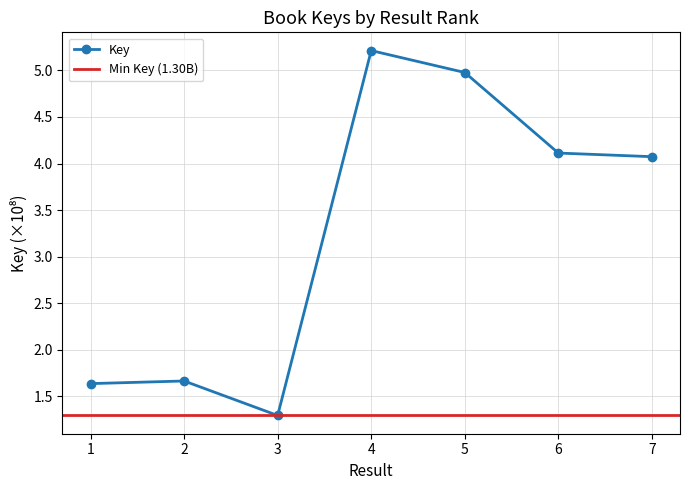

Where is the data nearest to the value 3?

7